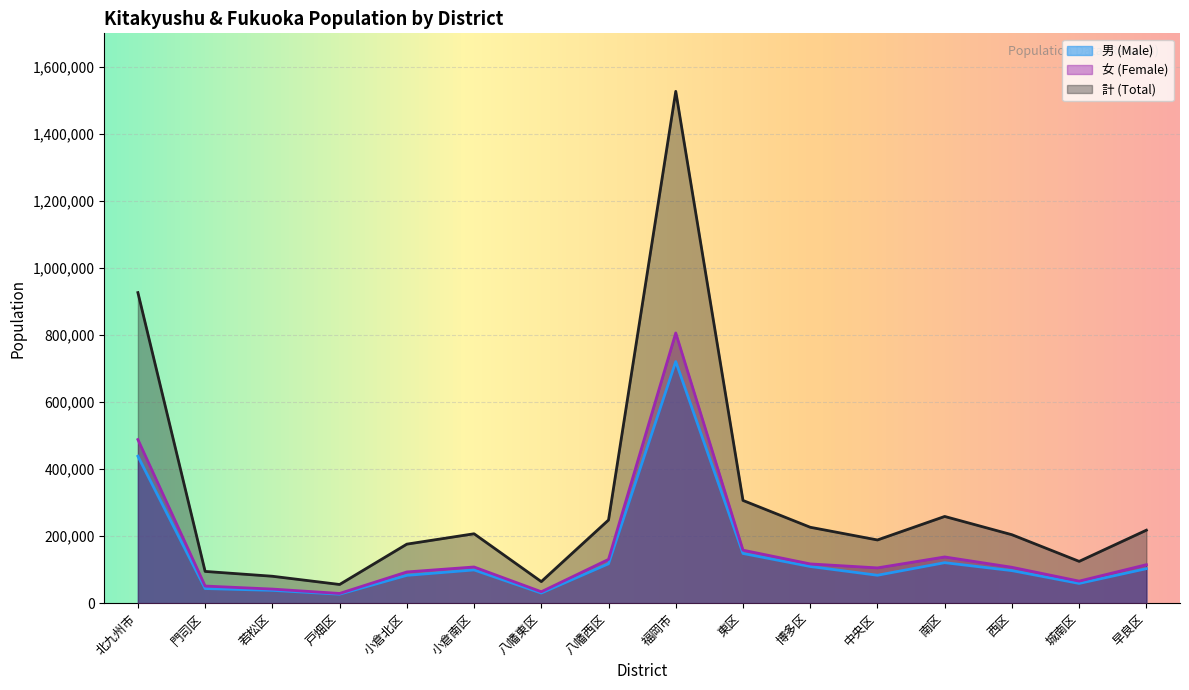

Reading right to left, extract all data points from this chart.

男 (Male): 早良区=102931	城南区=58900	西区=97131	南区=120823	中央区=83287	博多区=109386	東区=148338	福岡市=720796	八幡西区=117475	八幡東区=30233	小倉南区=99100	小倉北区=82934	戸畑区=26768	若松区=38257	門司区=43657	北九州市=438424
女 (Female): 早良区=114815	城南区=65813	西区=107093	南区=137898	中央区=105273	博多区=117106	東区=158131	福岡市=806129	八幡西区=130654	八幡東区=34124	小倉南区=107974	小倉北区=93188	戸畑区=28995	若松区=42082	門司区=51094	北九州市=488111
計 (Total): 早良区=217746	城南区=124713	西区=204224	南区=258721	中央区=188560	博多区=226492	東区=306469	福岡市=1526925	八幡西区=248129	八幡東区=64357	小倉南区=207074	小倉北区=176122	戸畑区=55763	若松区=80339	門司区=94751	北九州市=926535